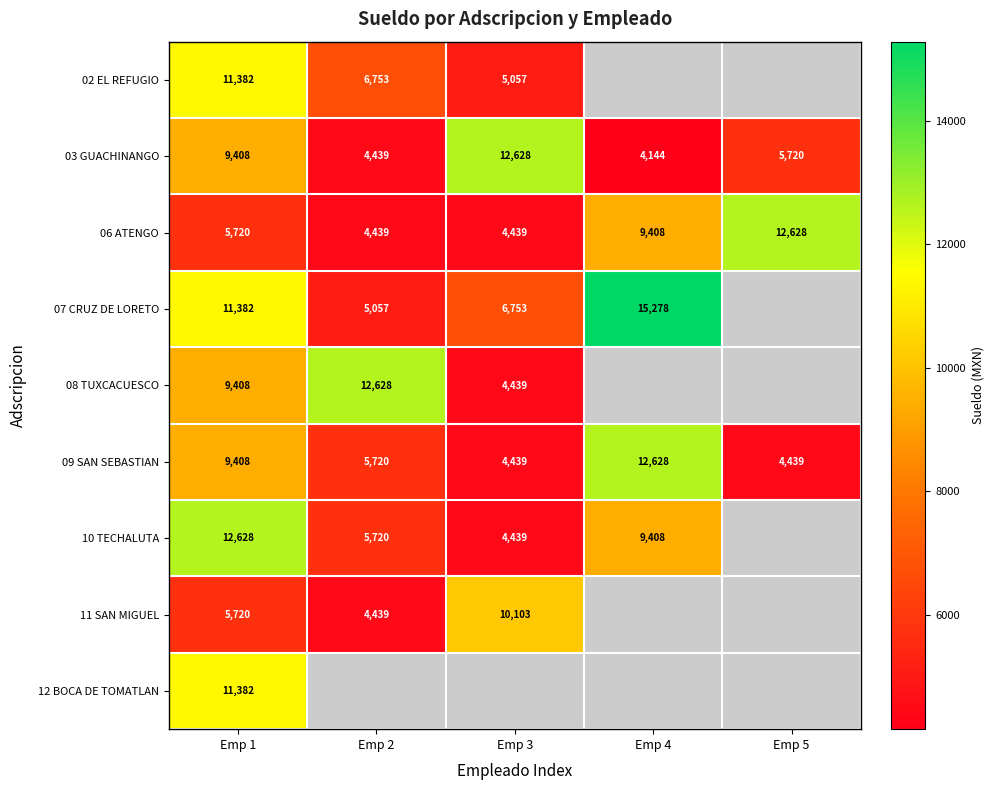

Is the value of 06 ATENGO at Emp 3 greater than the value of 03 GUACHINANGO at Emp 5?

No